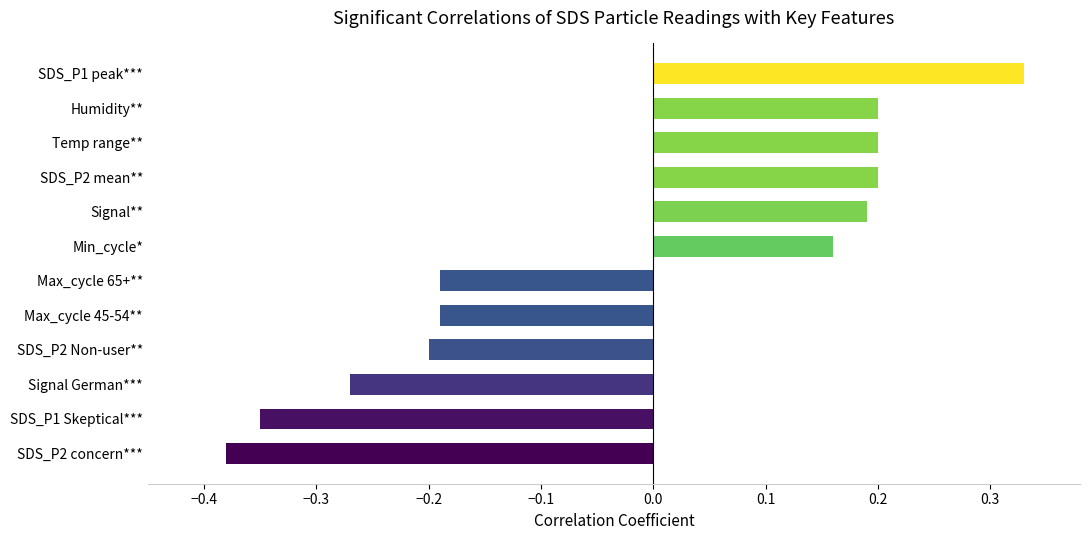

Is it true that the value at Signal** is 0.2?

True